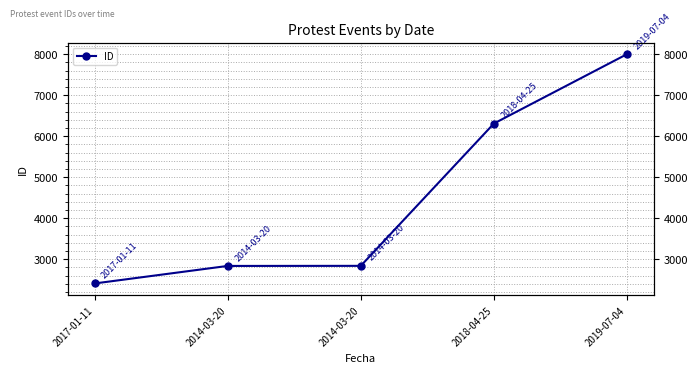

The value at 2014-03-20 is 2836. True or false?

True